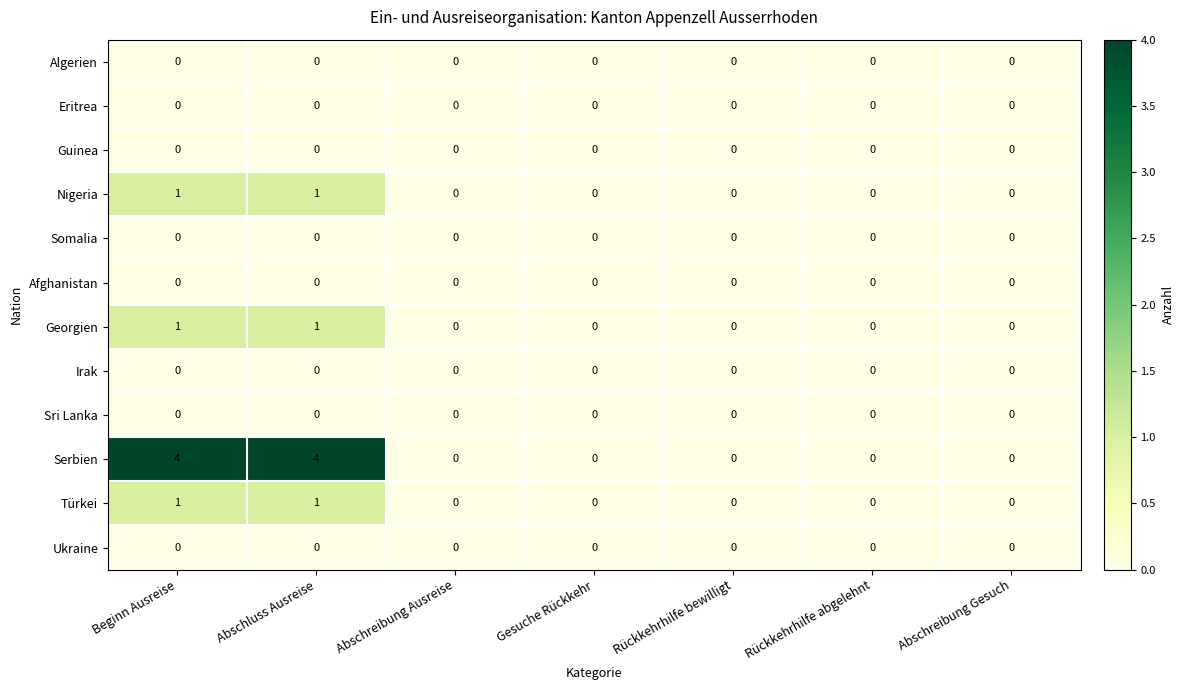

What is the maximum value shown in the chart?

4